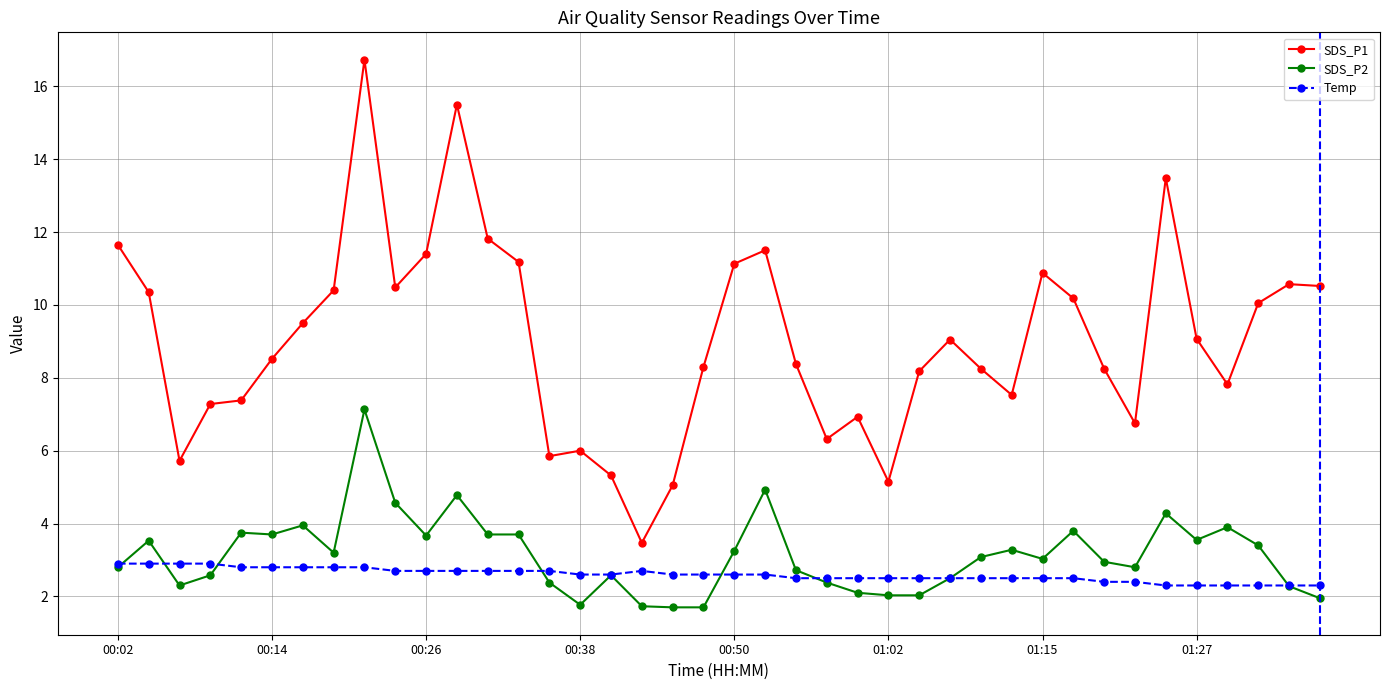

True or false: Temp and SDS_P1 intersect in this chart.

False